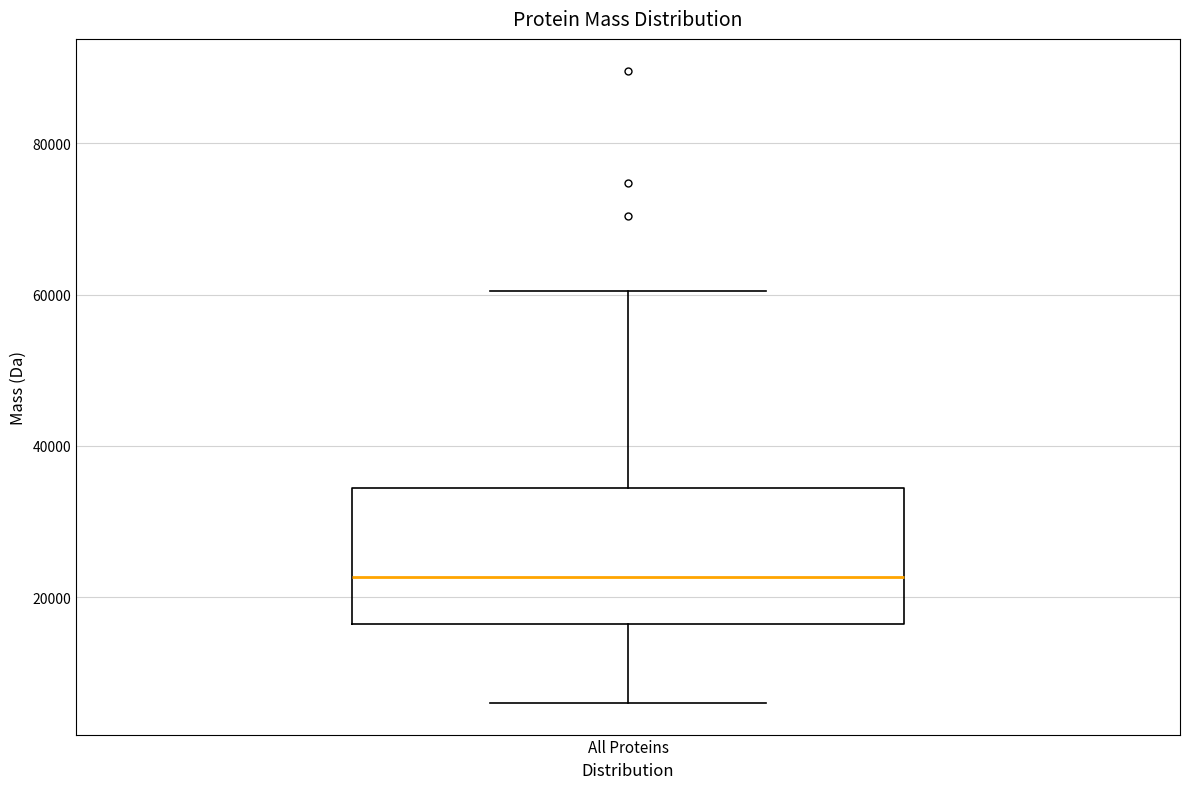

Transcribe this box plot: give where the median line is, the range the box spans, and where the two whiskers end, as read against the y-axis. The values are not printed on the chart, so give them approximately, as read against the axis.

median 22000, box 16000 to 34000, whiskers 6000 to 60000